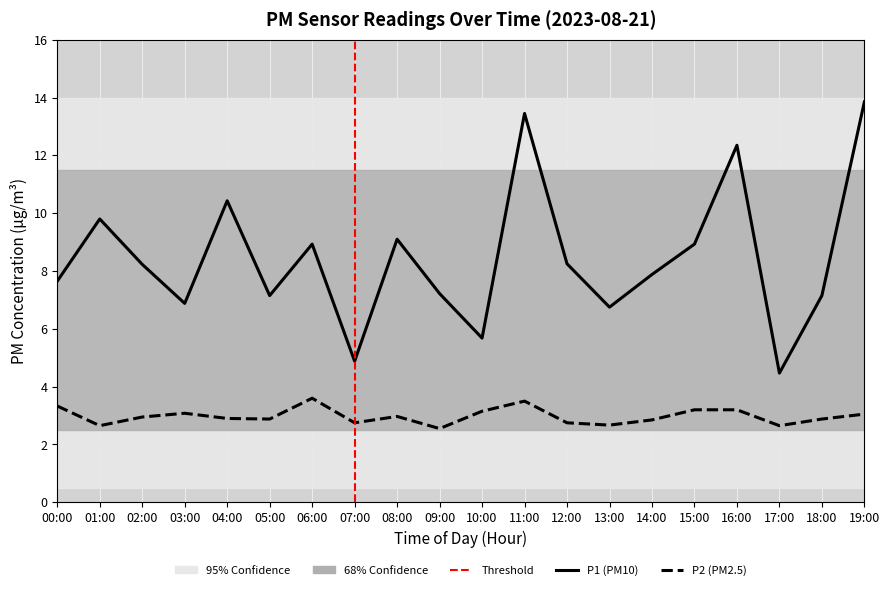

What is the difference between the maximum and minimum values in the P2 (PM2.5) series?

1.1